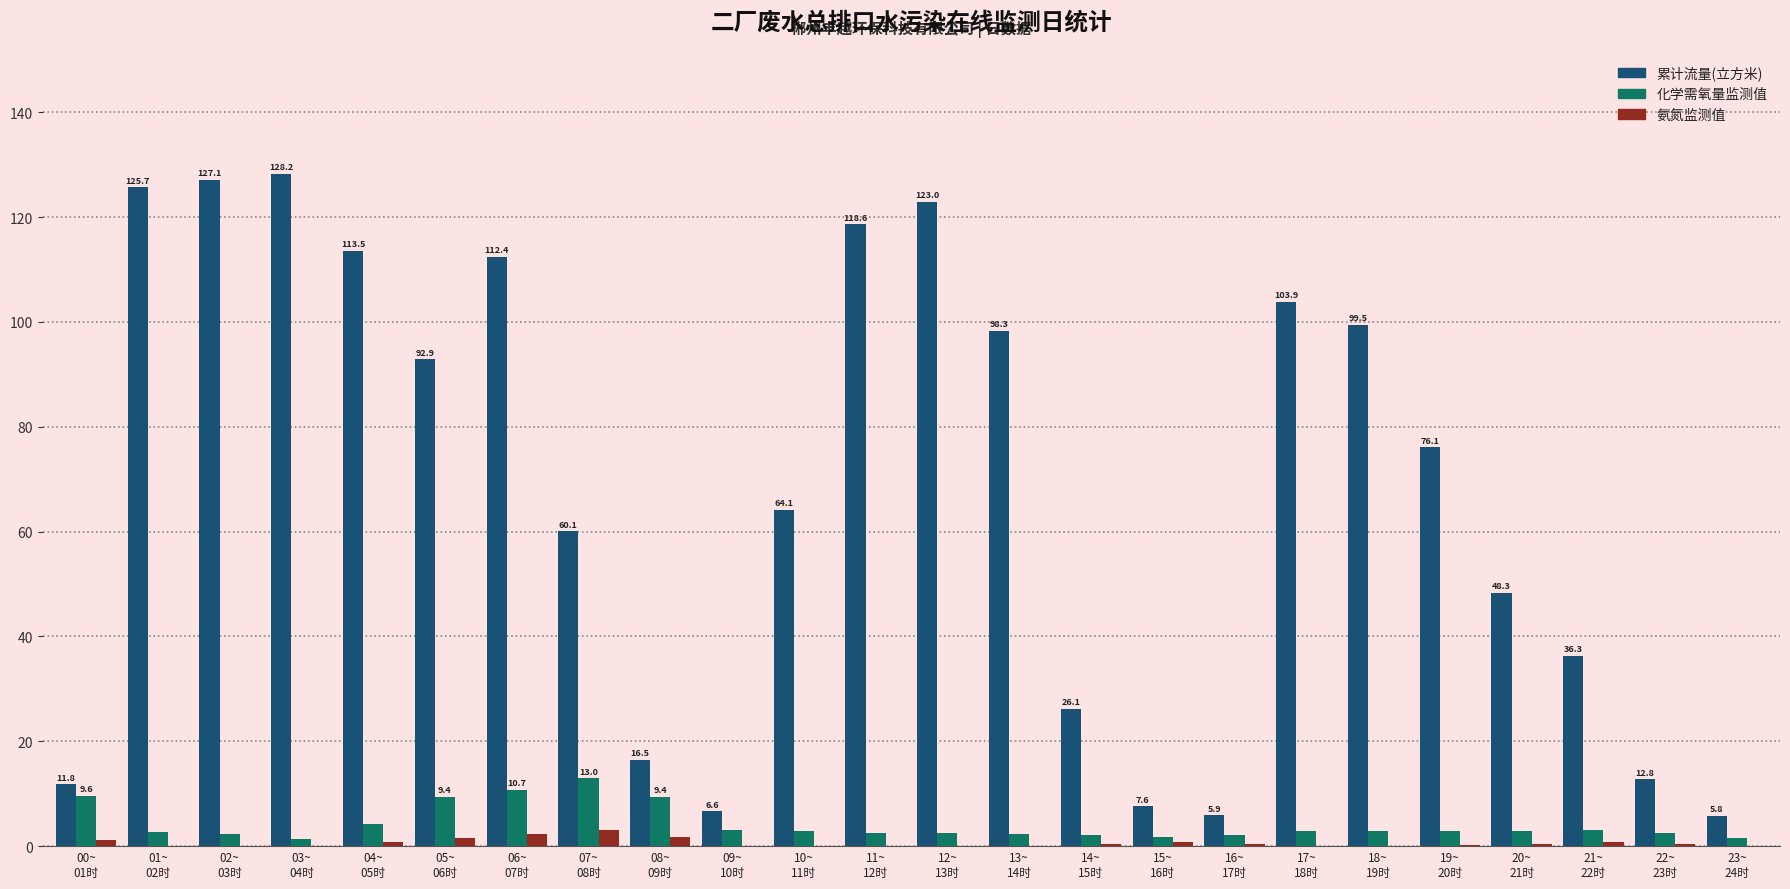

What is the sum of all 化学需氧量监测值 values?

100.9